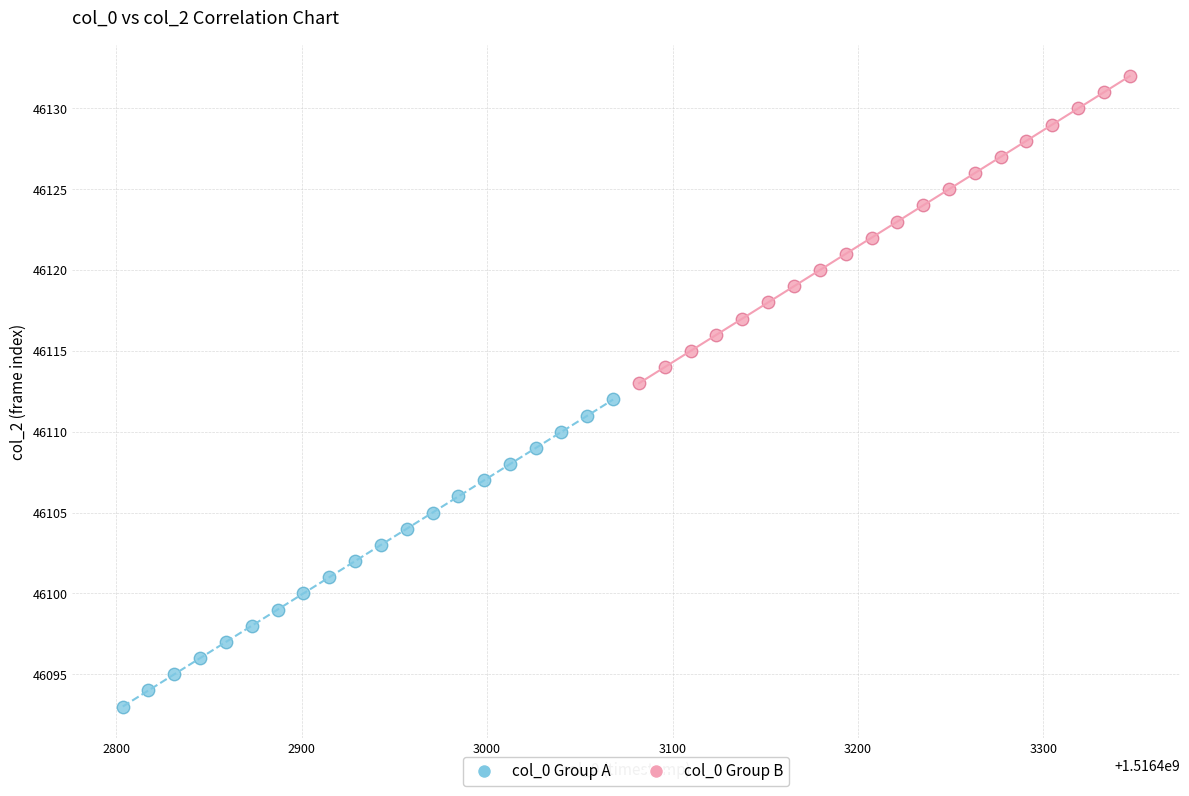

Which series reaches the minimum Y coordinate?

col_0 Group A